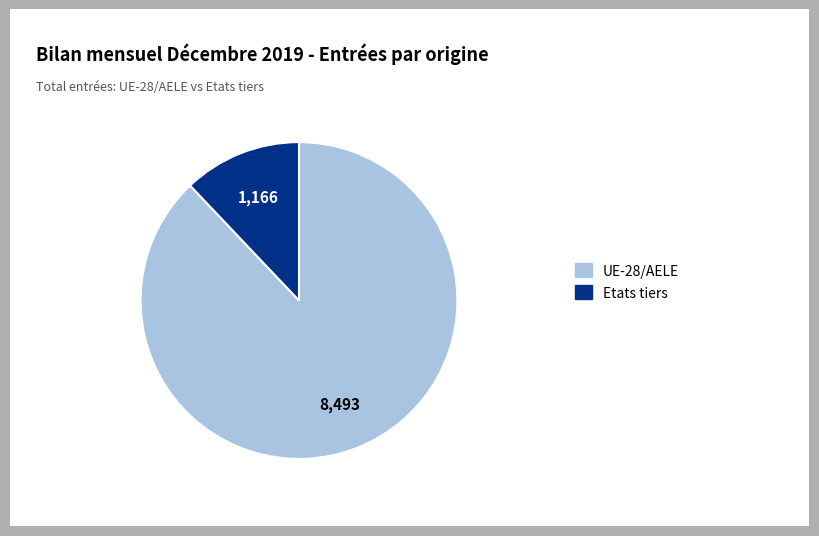

Does any single category account for the majority?

Yes